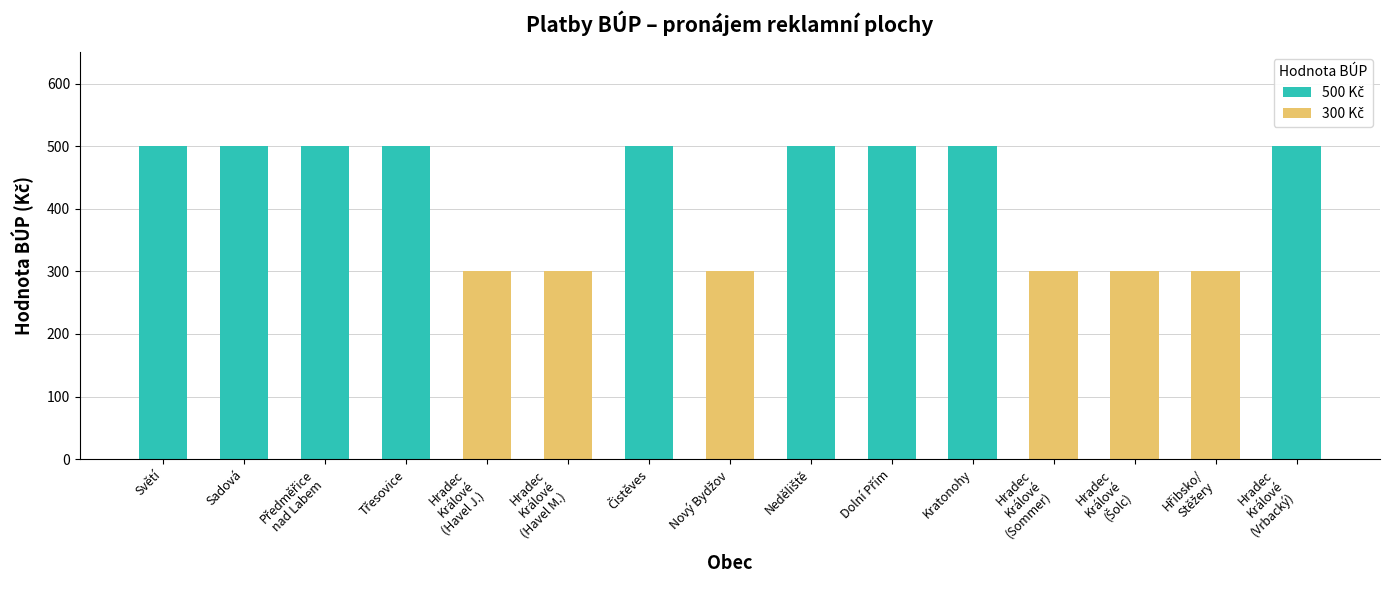

Is it true that 500 Kč equals 283 at Hradec
Králové
(Vrbacký)?

False